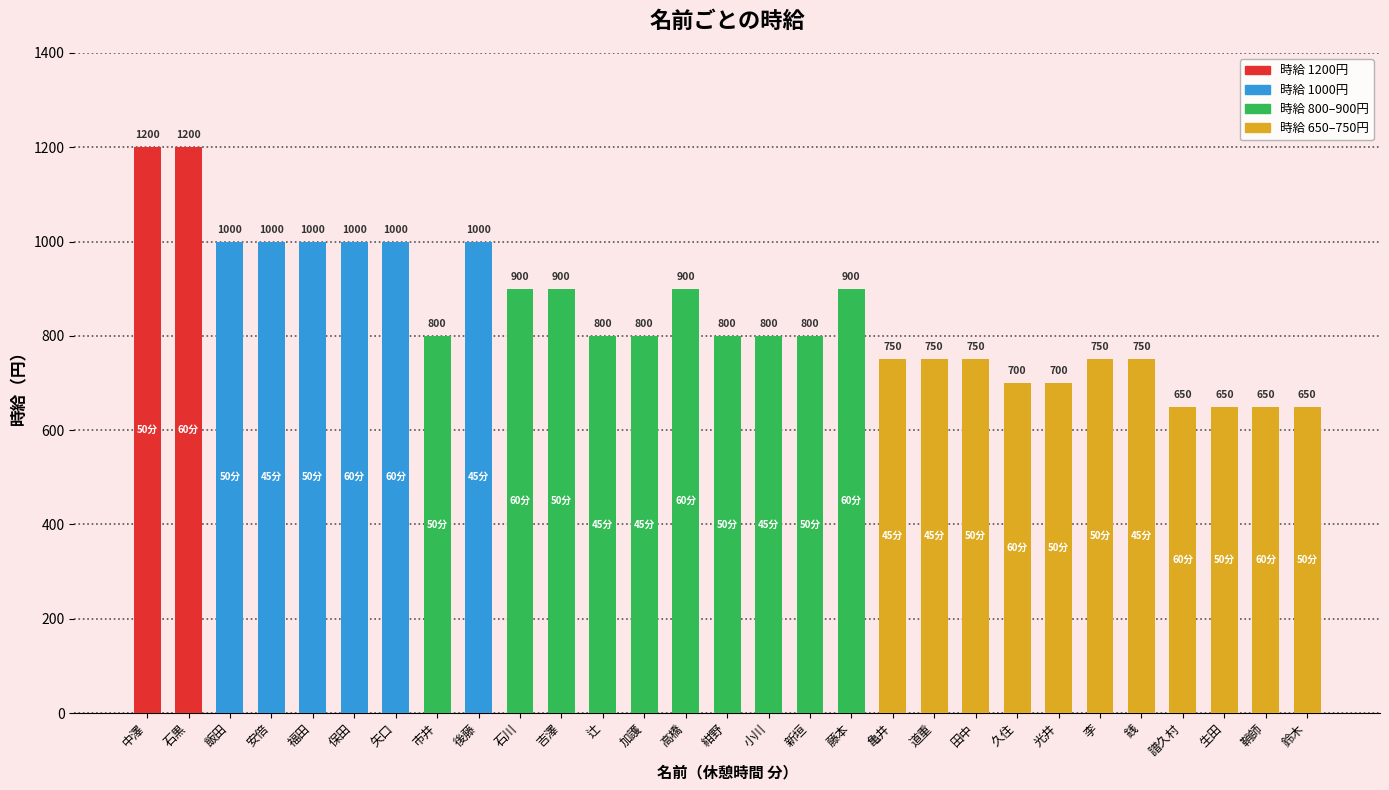

At which label does the data first exceed 800?

中澤